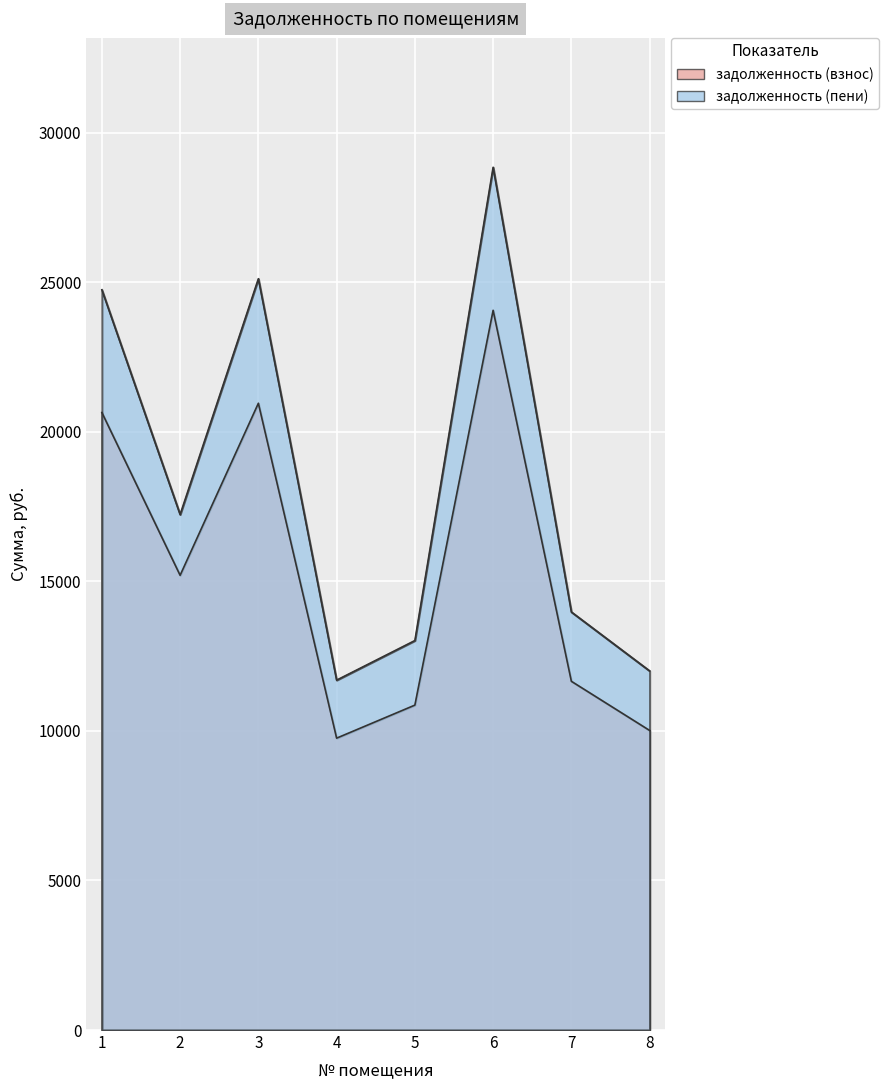

What are all the series names shown in the legend?

задолженность (взнос), задолженность (пени)